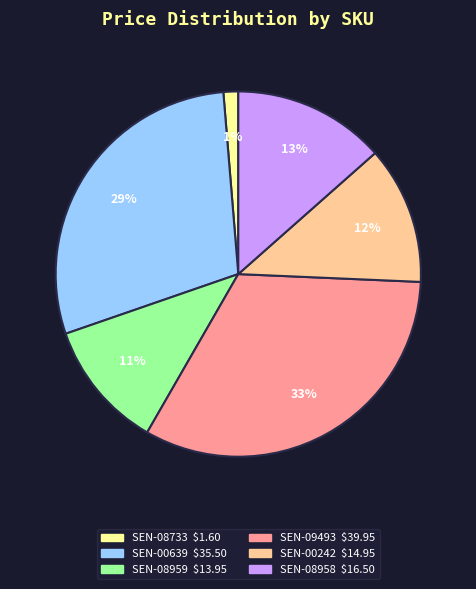

True or false: SEN-00639 accounts for 35% of the total.

False